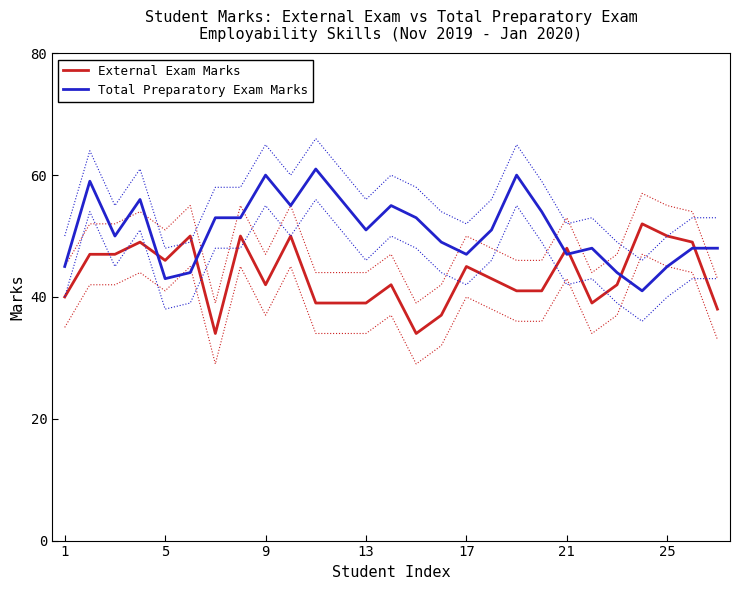

True or false: External Exam Marks and Total Preparatory Exam Marks cross at least once.

True